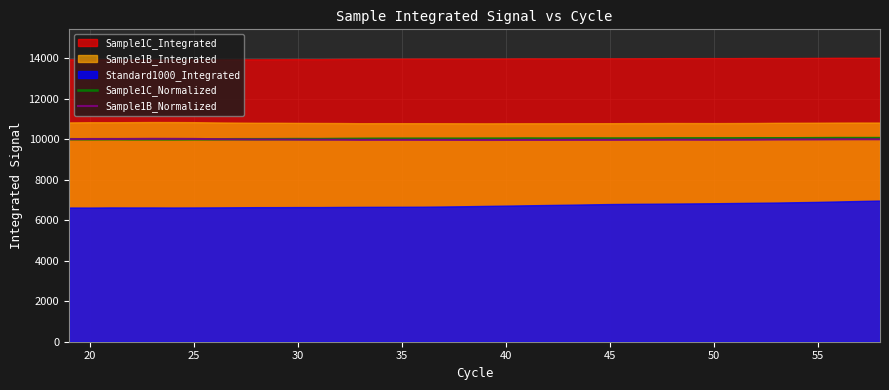

What is the maximum value for Sample1C_Normalized?

10056.8